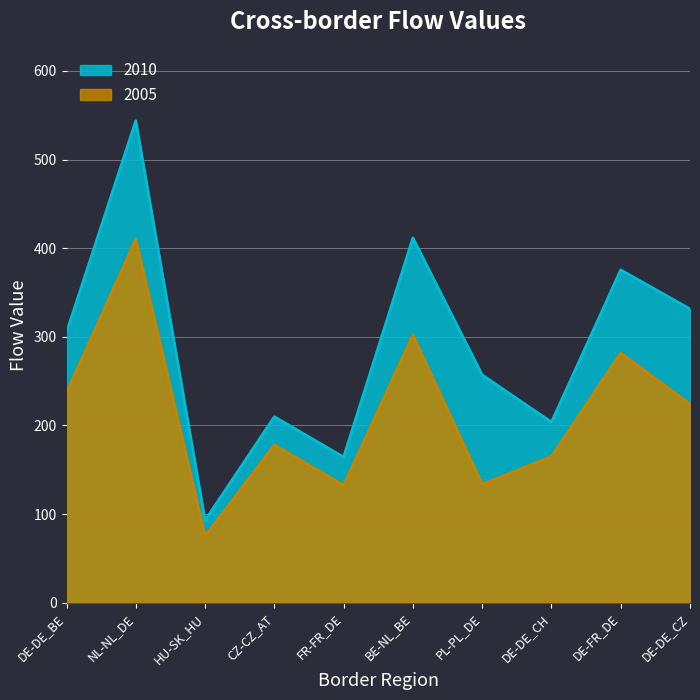

Which series has the largest total across all categories?

2010